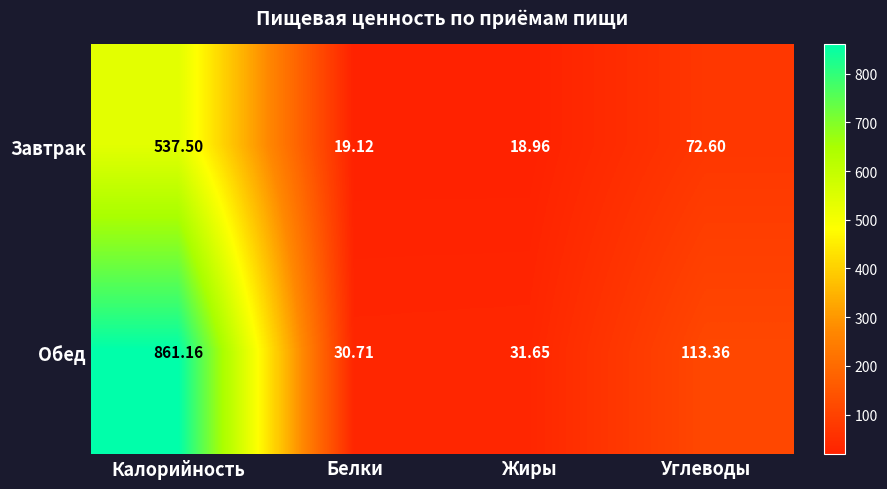

At which category is the sum across all series the highest?

Калорийность